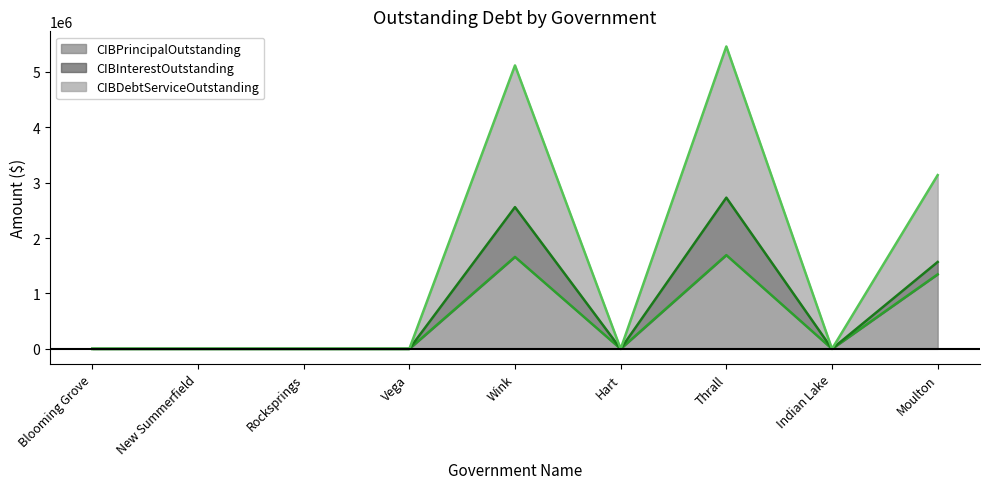

Between Wink and Moulton, which series saw the biggest shift?

CIBDebtServiceOutstanding (line)